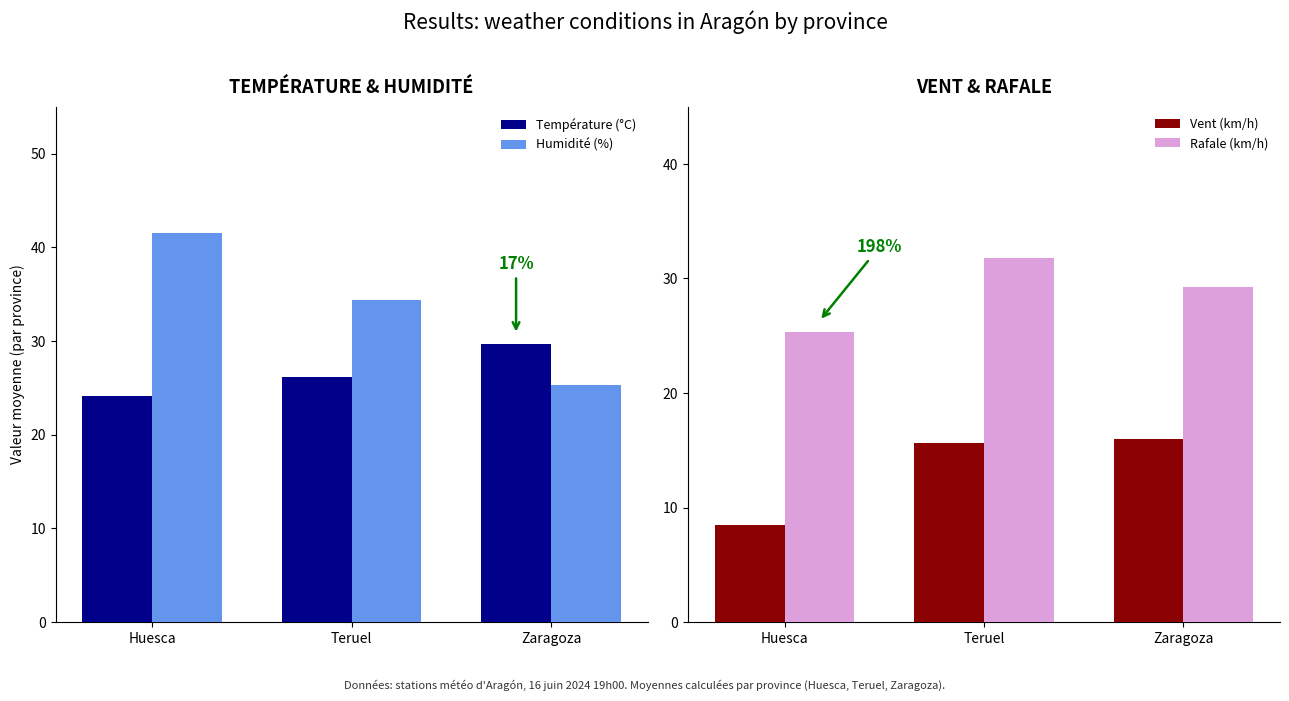

What is the highest value of the Vent (km/h) series?

16.0